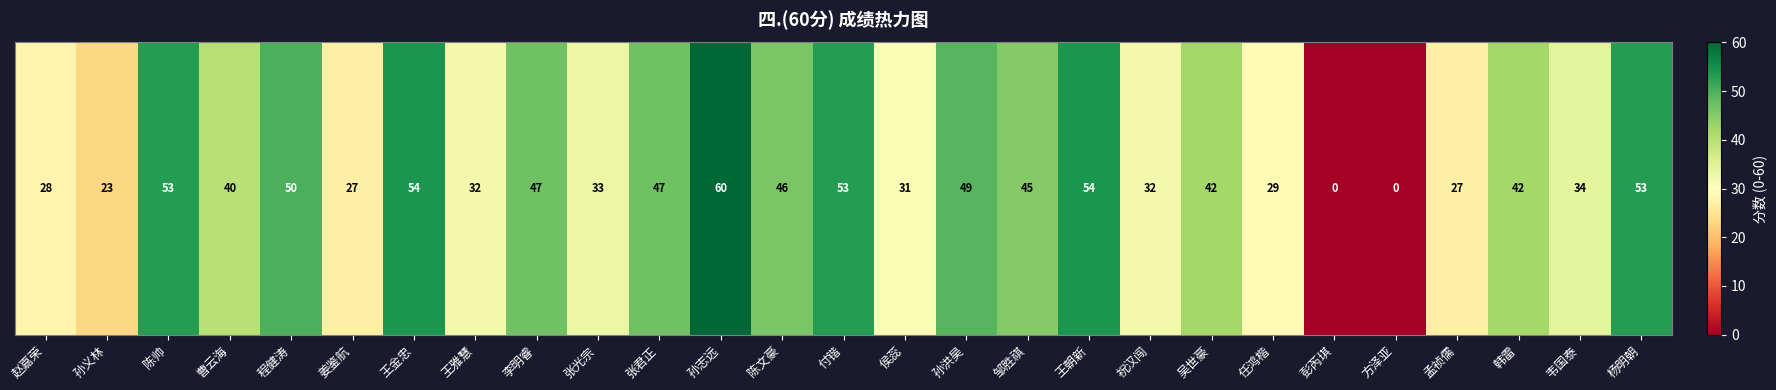

What is the difference between the maximum and minimum values?

60